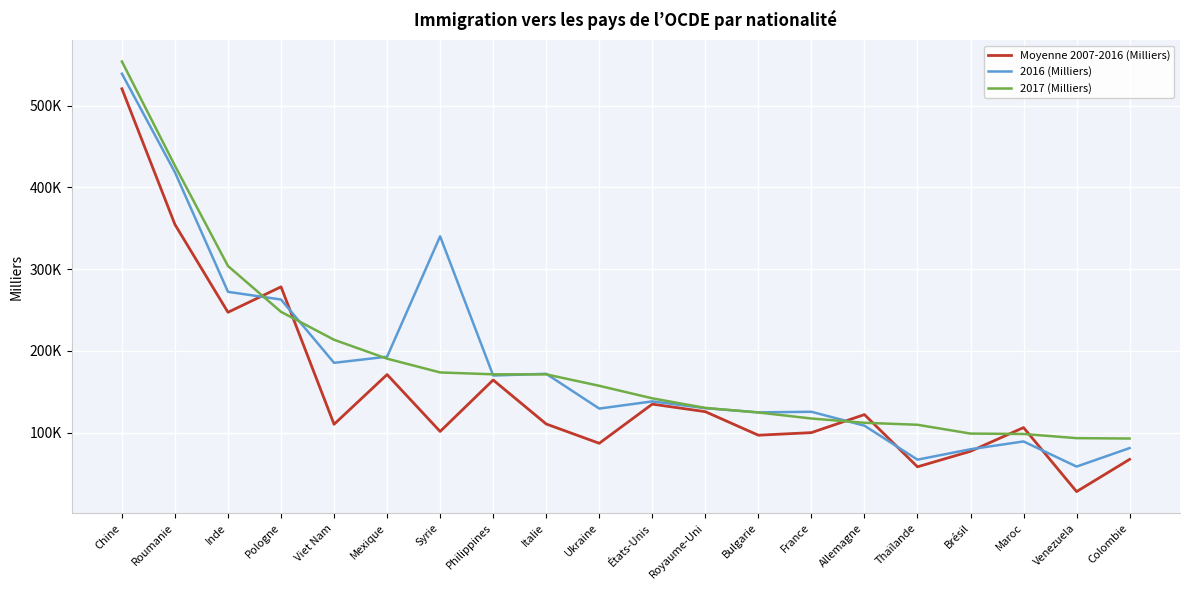

Is this an area chart (filled region under the line)?

No